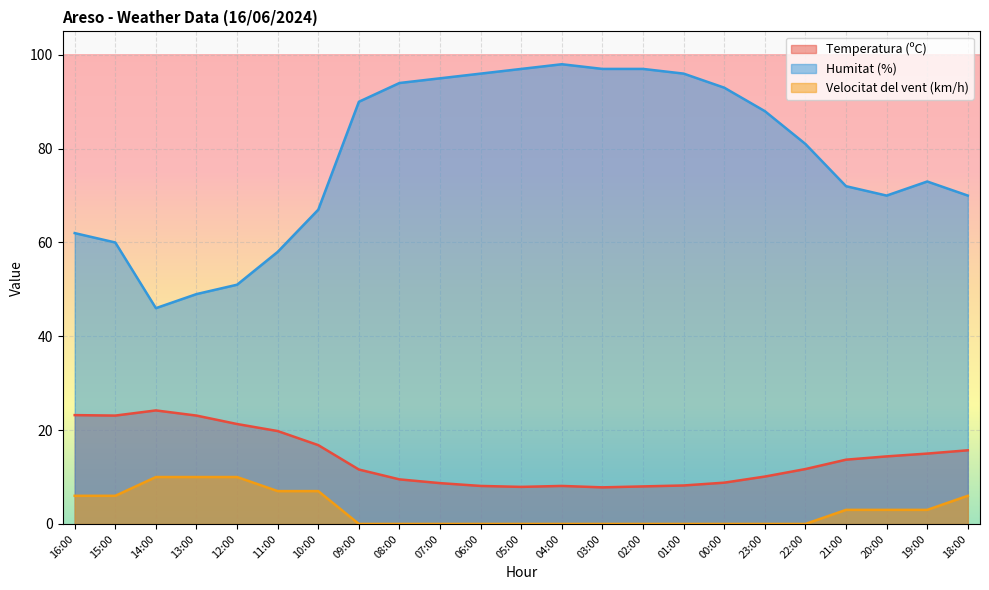

What is the label of the 23rd point from the left?

18:00